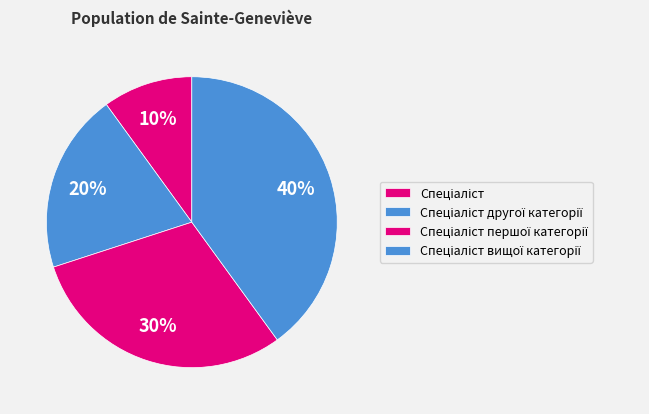

How many segments does this pie chart have?

4